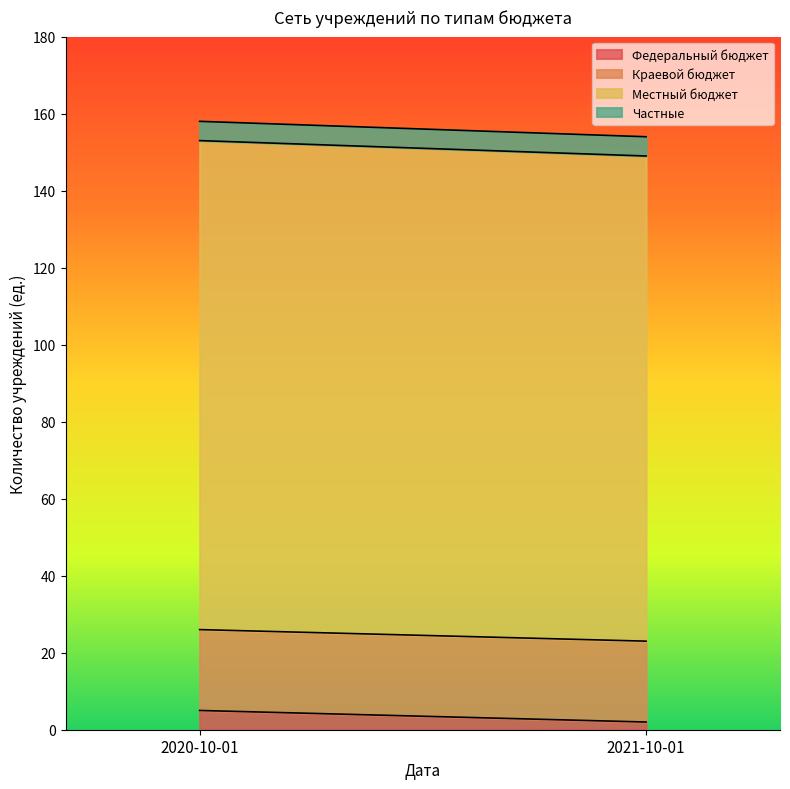

The Частные series shows 2 at 2021-10-01. True or false?

False